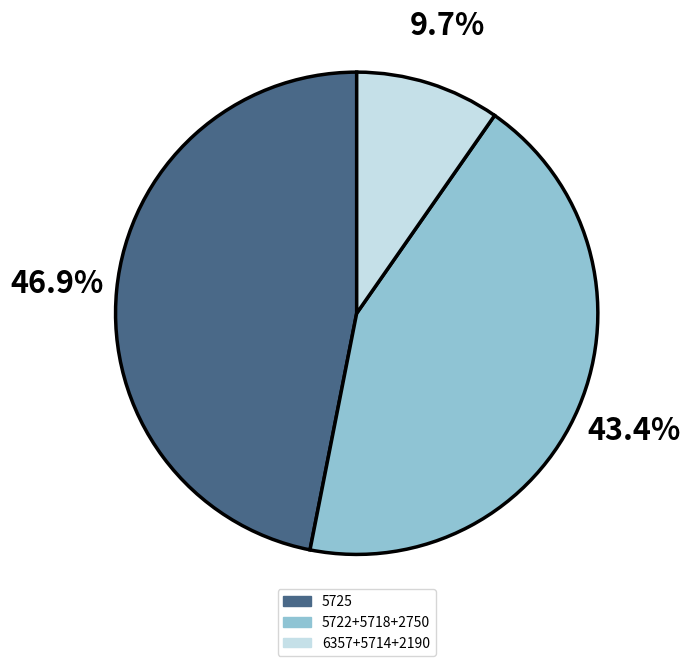

Approximately how many times larger is the value at 5722+5718+2750 compared to 5725?

0.9